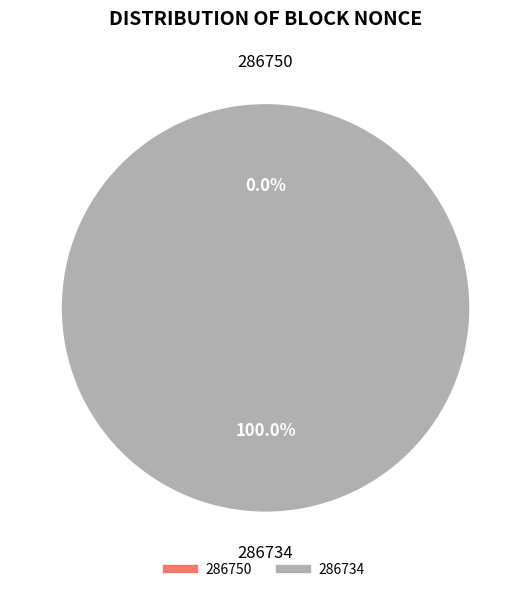

Which slice is the smallest?

286750